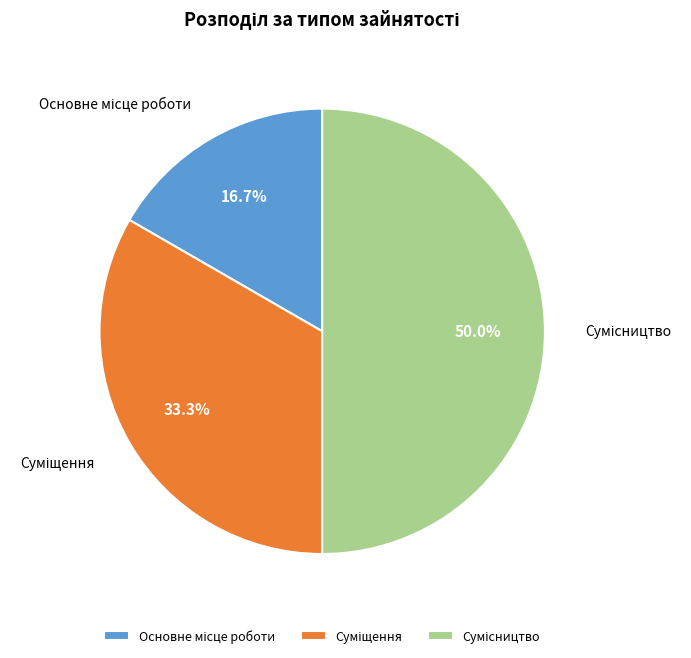

Is the sum of Сумісництво and Основне місце роботи greater than half?

Yes